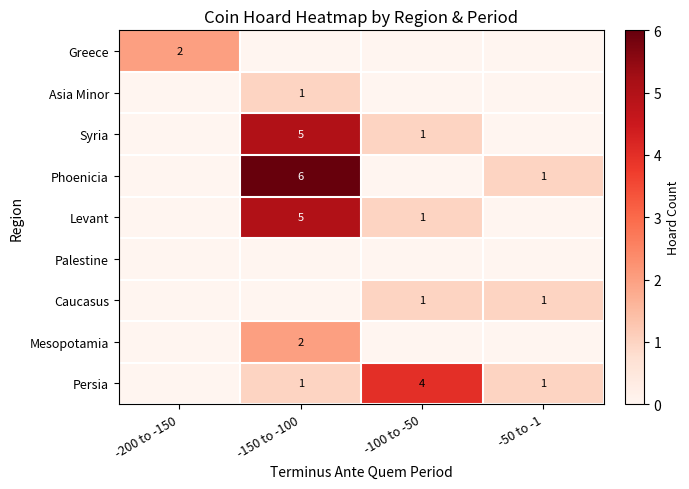

Where is Levant nearest to the value 2?

-100 to -50